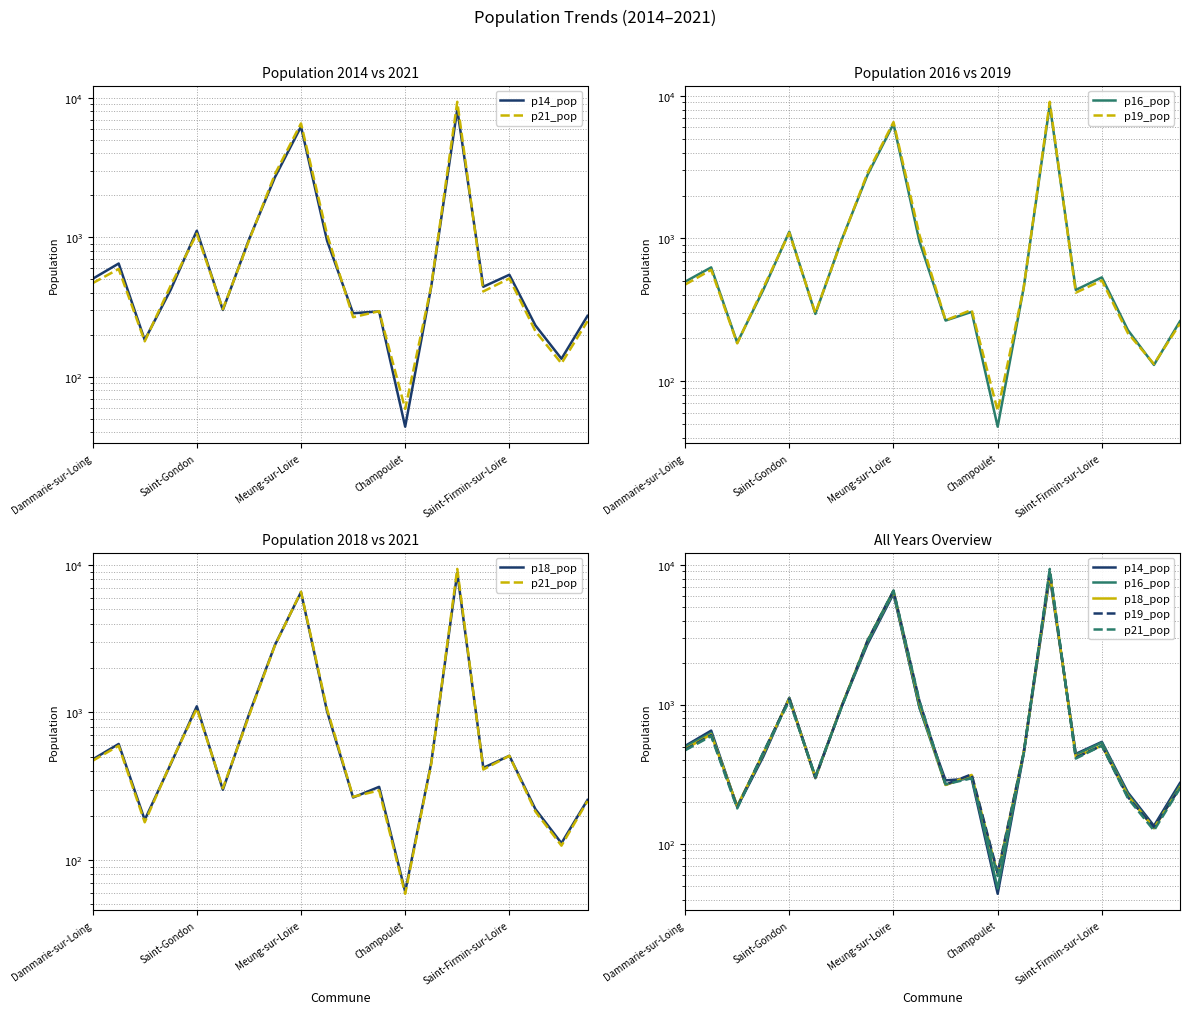

Is this an area chart (filled region under the line)?

No